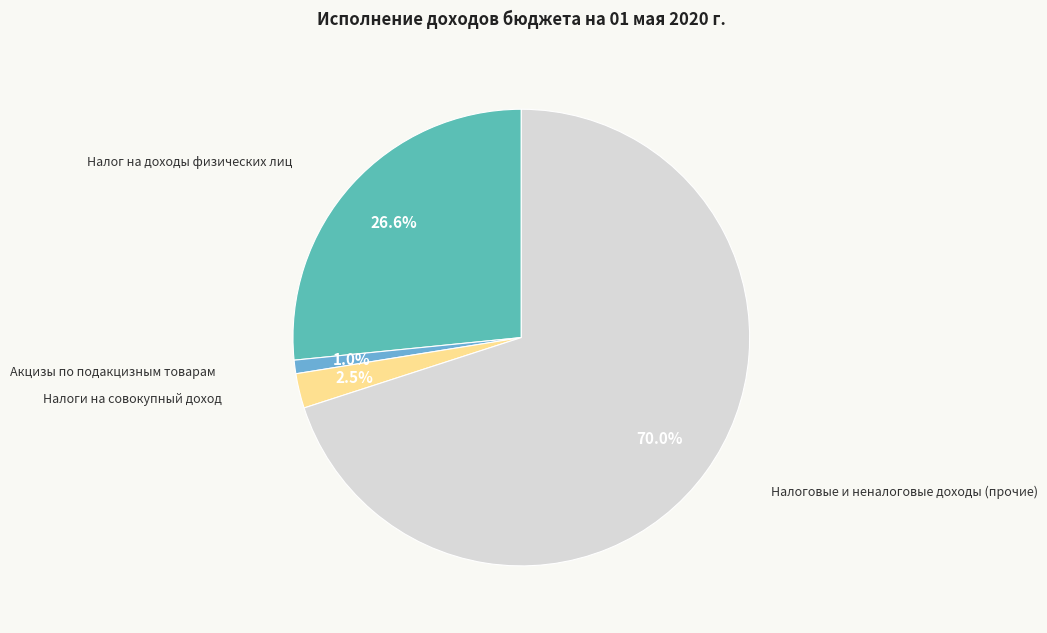

What is the largest slice in the pie chart?

Налоговые и неналоговые доходы (прочие)